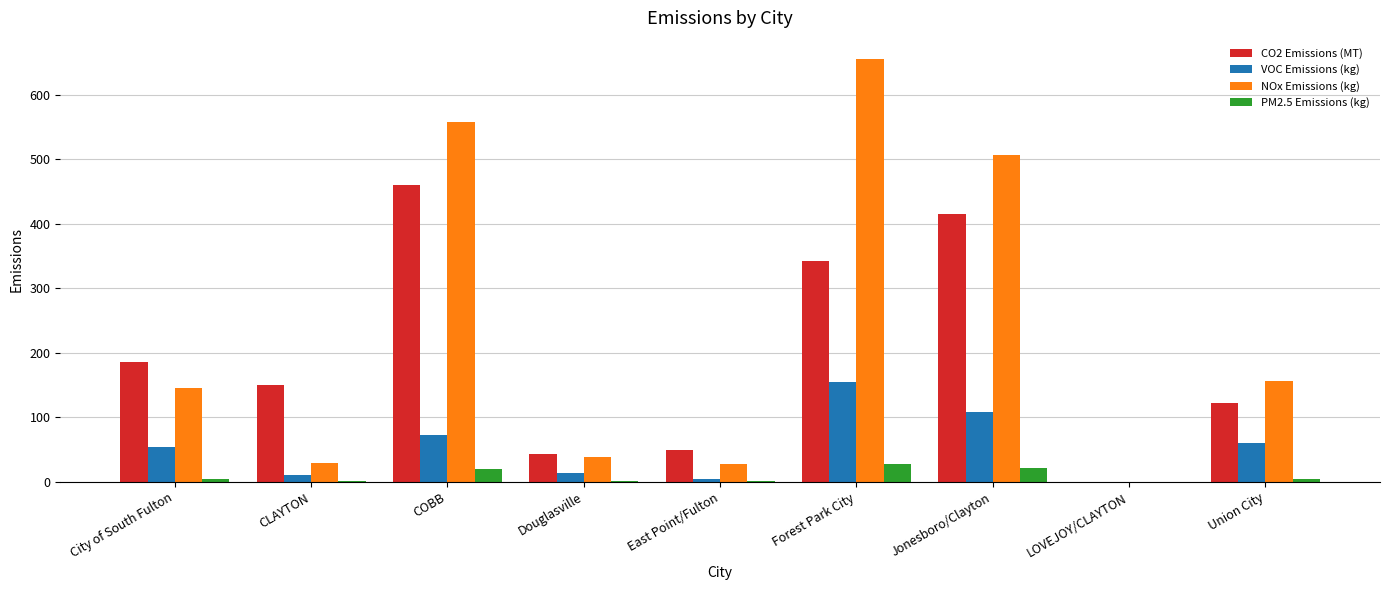

What is the highest value of the PM2.5 Emissions (kg) series?

27.5